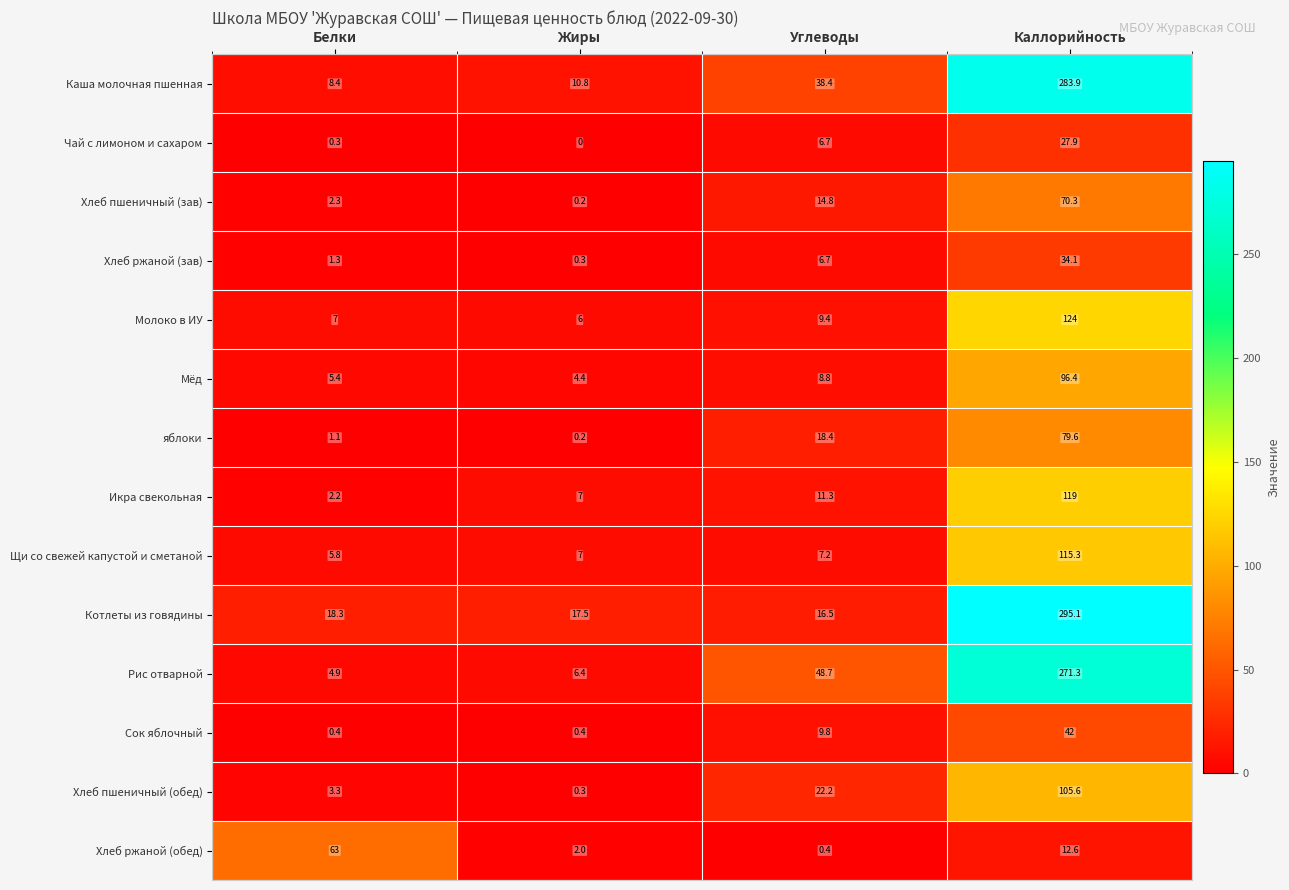

At which category is the sum across all series the highest?

Каллорийность